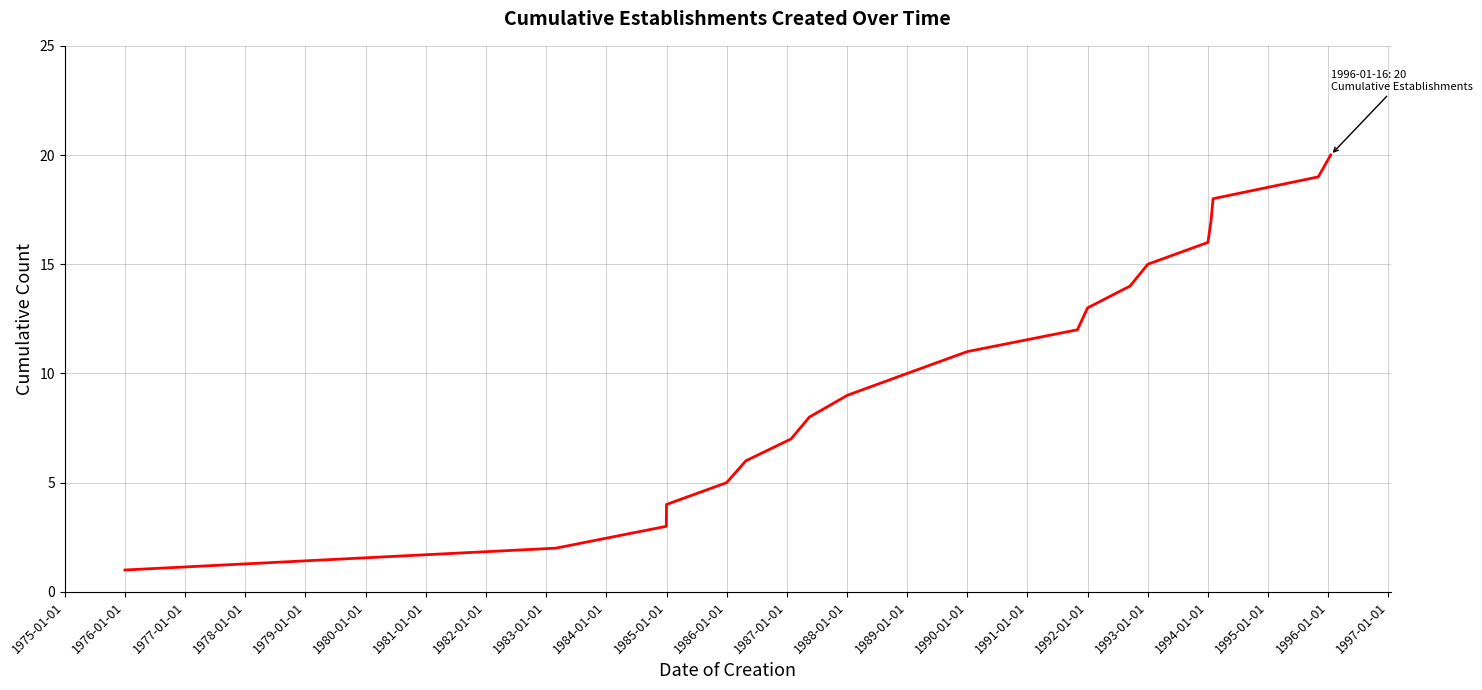

How many distinct data groups are displayed?

1